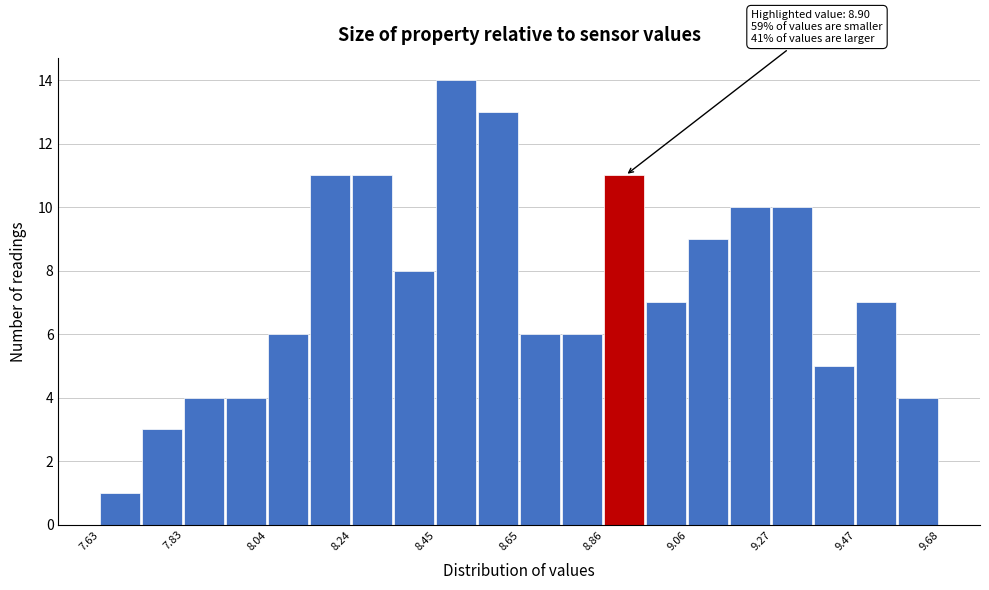

Read against the x-axis, roughly where is the centre of the tallest bar?

8.50